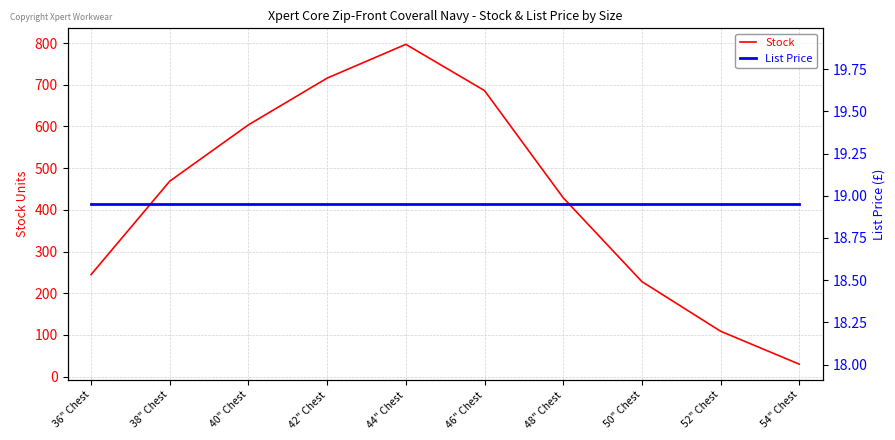

What position from the right is 52" Chest?

2